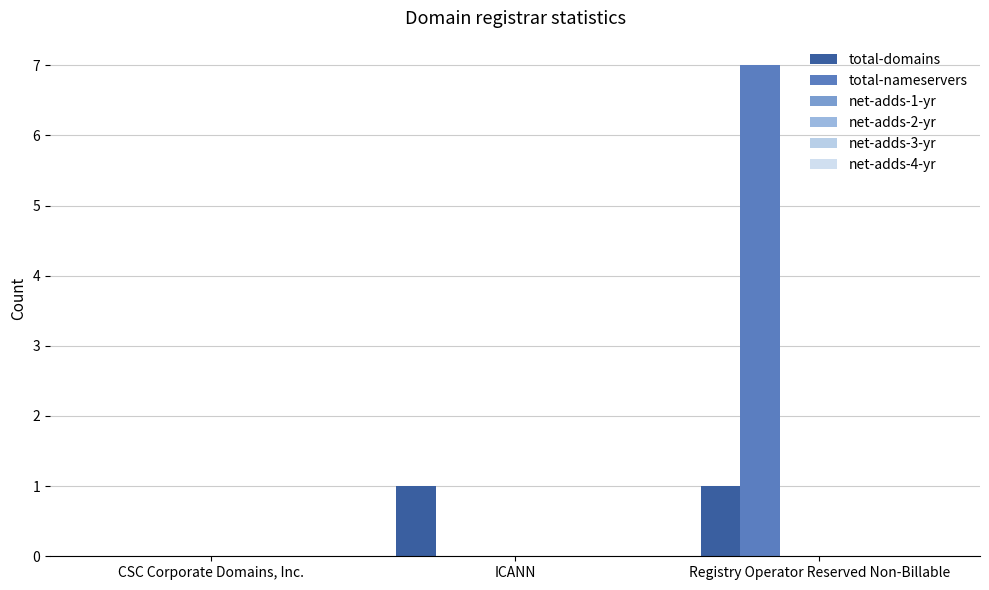

How many groups of bars are there?

3